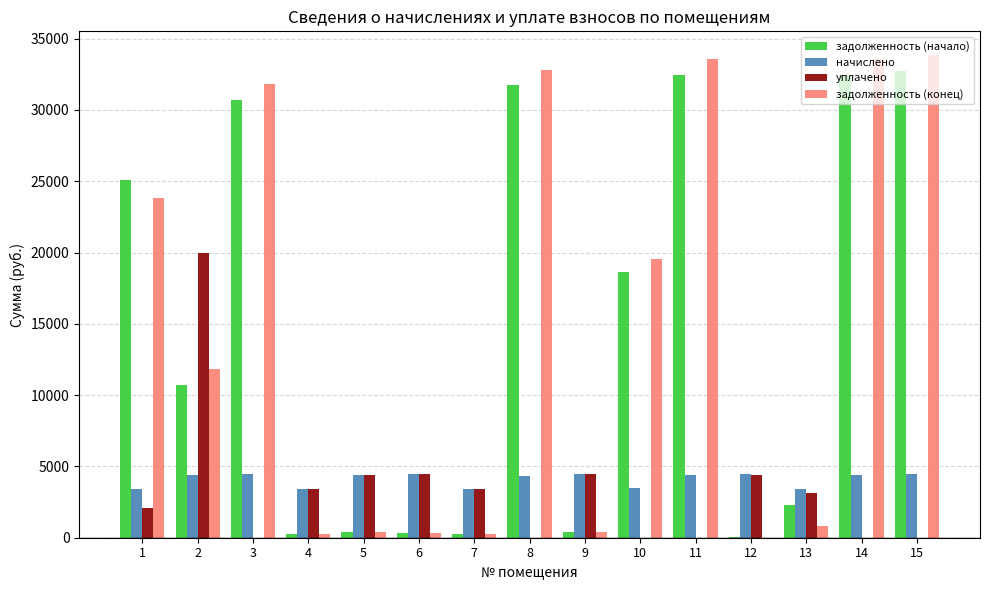

What is the highest value of the уплачено series?

20000.0